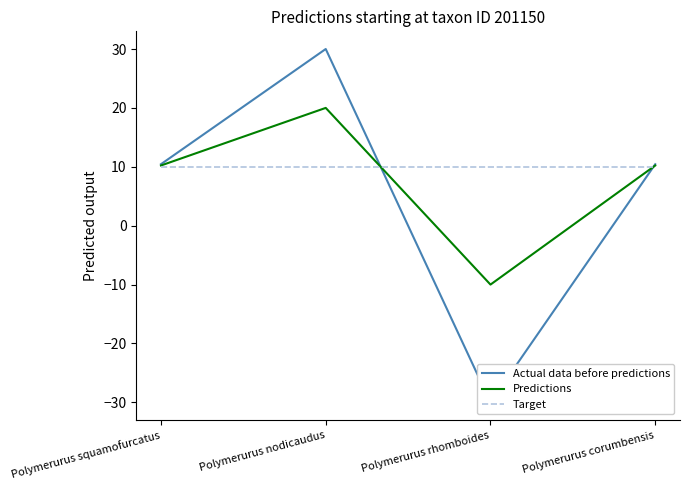

Where do Predictions and Target first cross each other?

Polymerurus nodicaudus and Polymerurus rhomboides